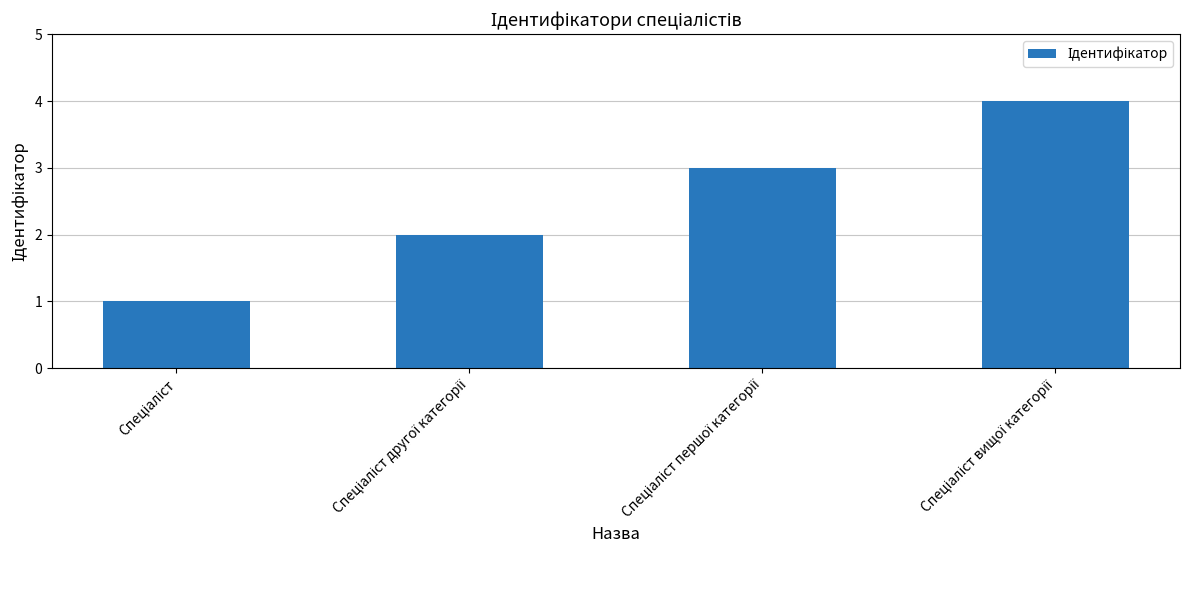

What is the sum of all values?

10